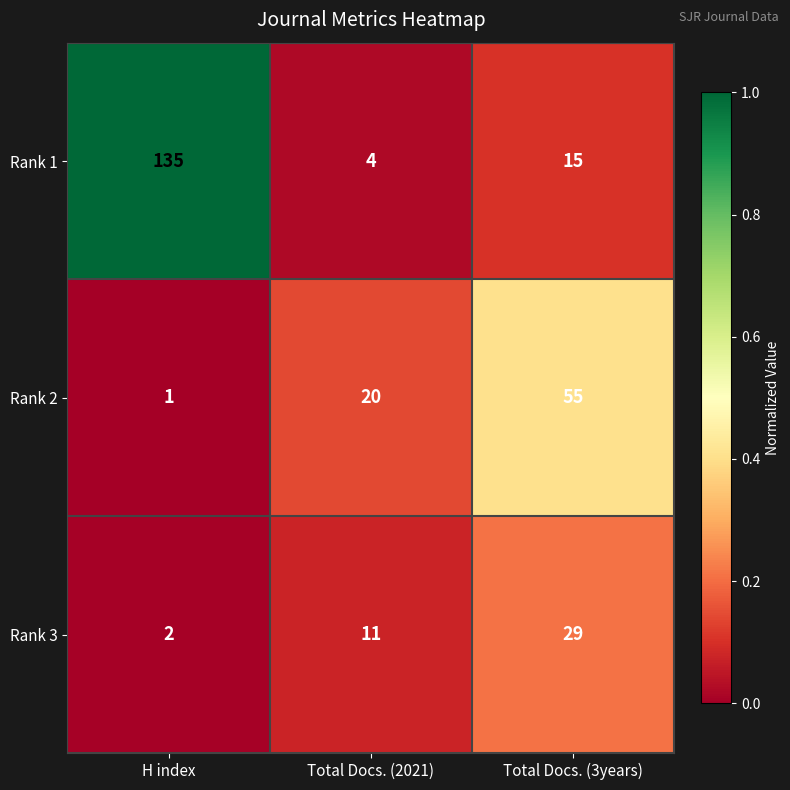

Is the value of Rank 2 at H index greater than the value of Rank 1 at Total Docs. (2021)?

No